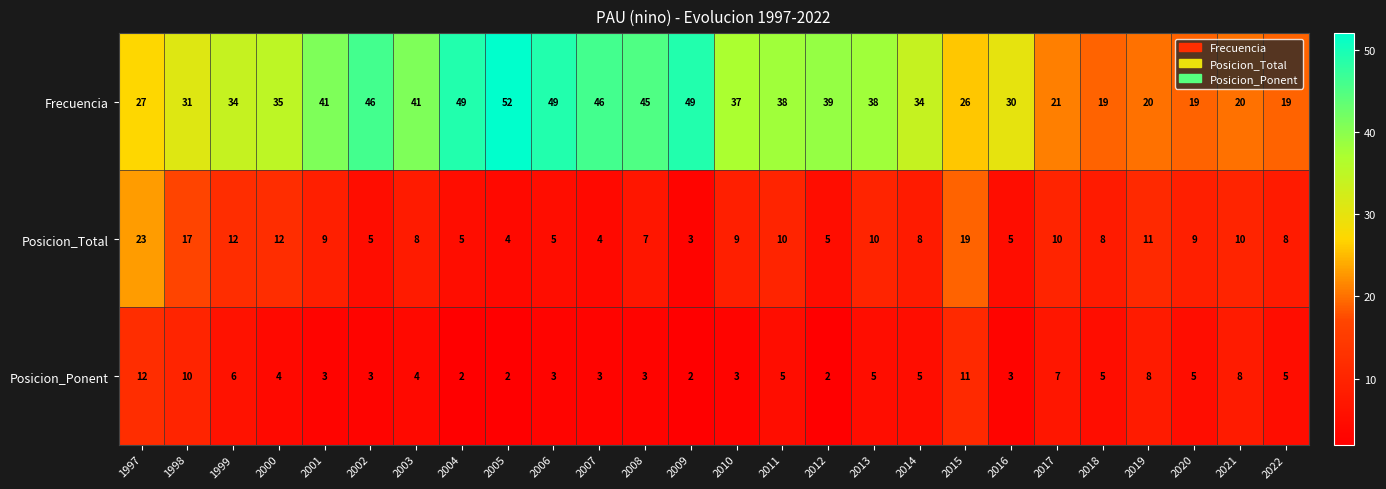

At 2009, list the series in order from largest to smallest.

Frecuencia, Posicion_Total, Posicion_Ponent